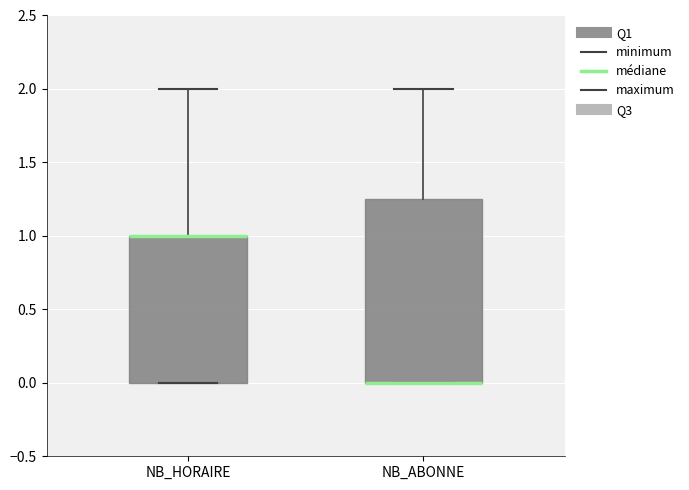

Comparing the boxes themselves (not the whiskers), which one is the tallest?

NB_ABONNE